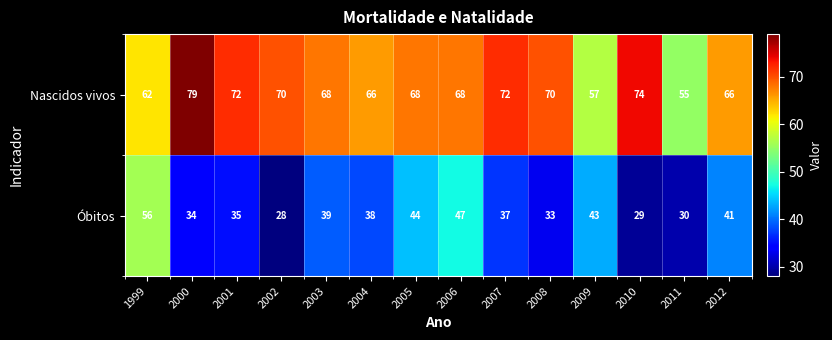

How many series are shown in this chart?

2